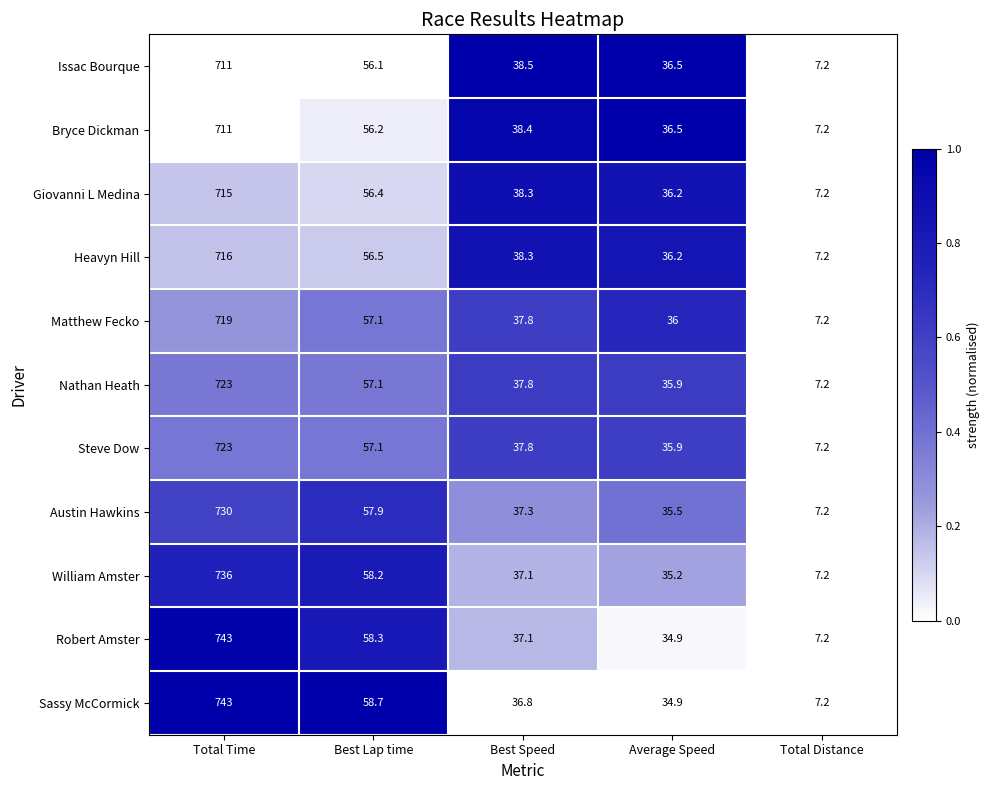

The Bryce Dickman series shows 63.1 at Average Speed. True or false?

False